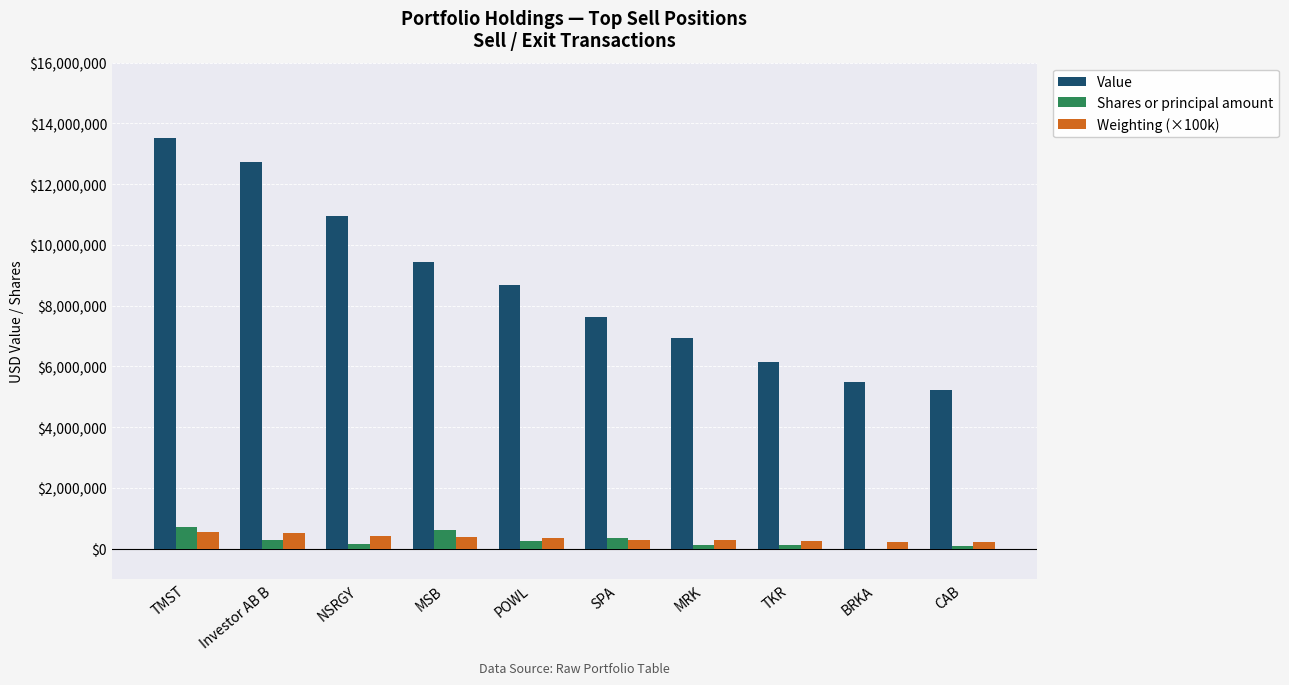

Which label corresponds to the largest value in the chart?

TMST